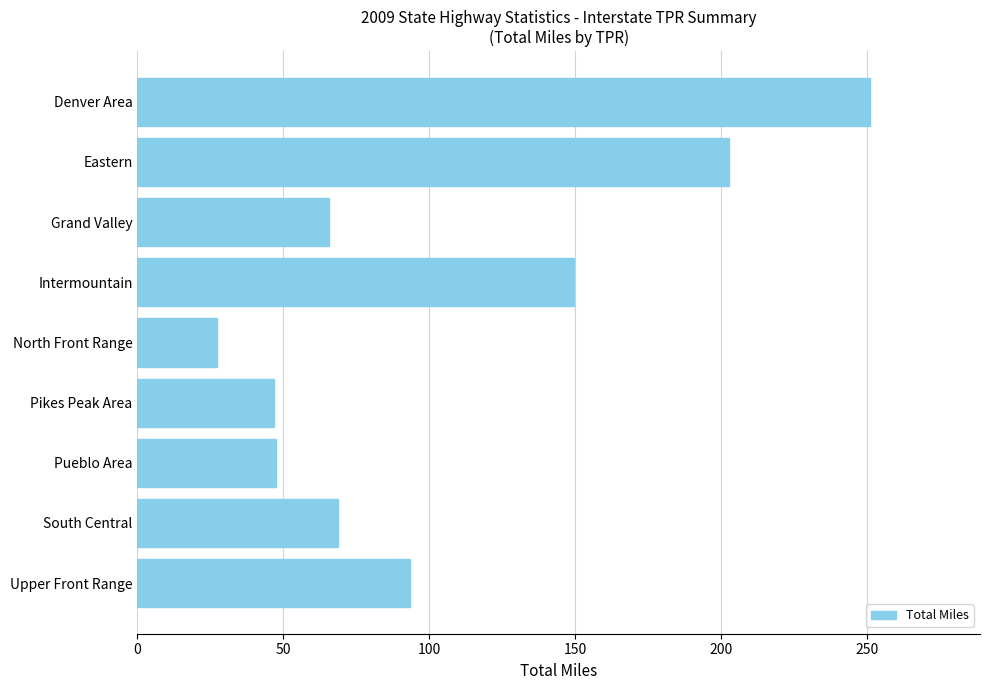

True or false: the data shows 46.9 at Pikes Peak Area.

True